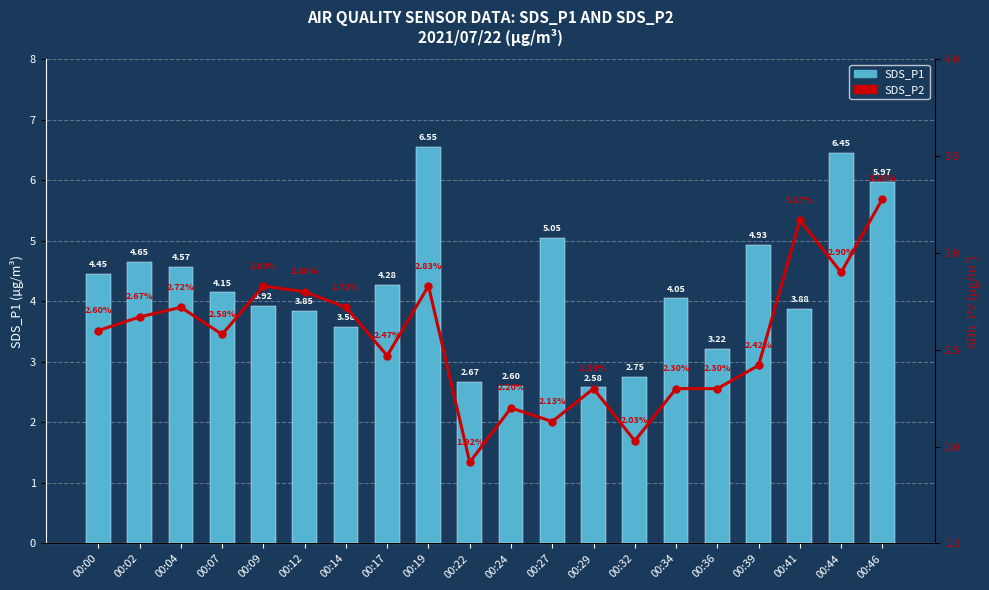

The SDS_P2 series shows 2.3 at 00:29. True or false?

True